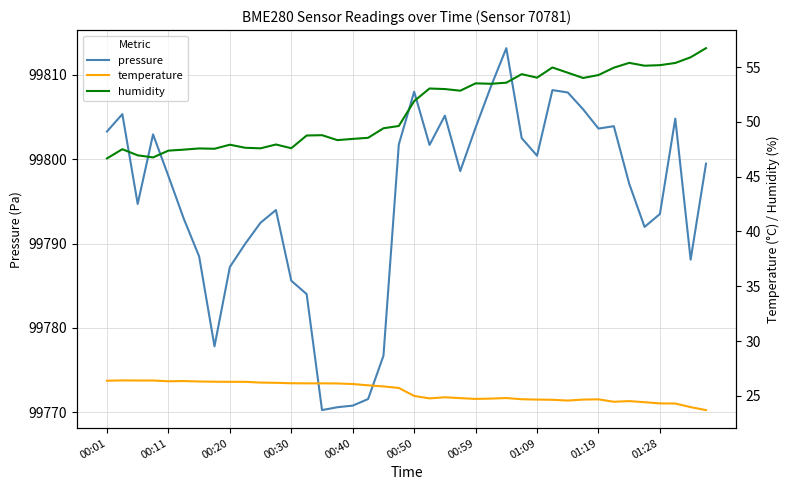

True or false: temperature and humidity cross at least once.

False